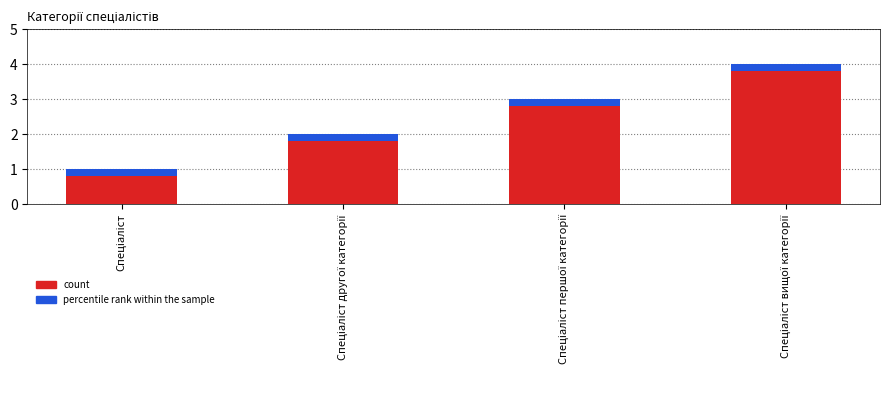

Count the number of data series in this chart.

1